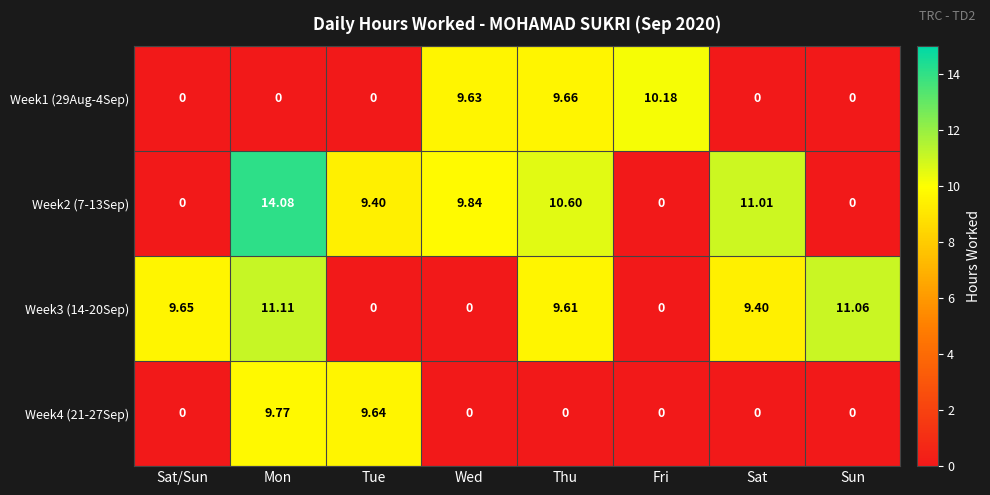

How many series are shown in this chart?

4